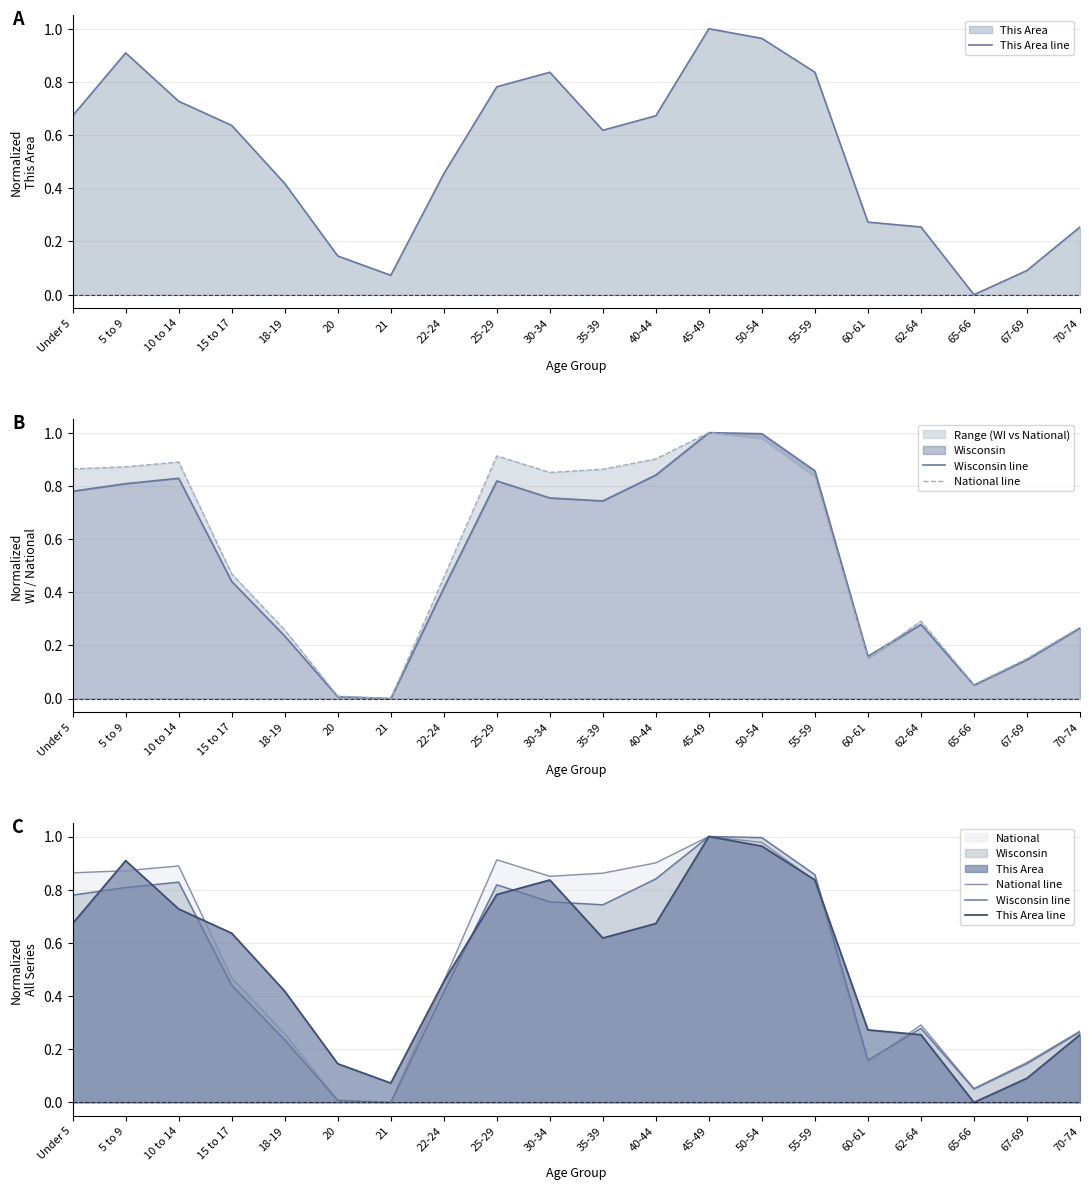

What is the approximate value of National line at 25-29?

0.9